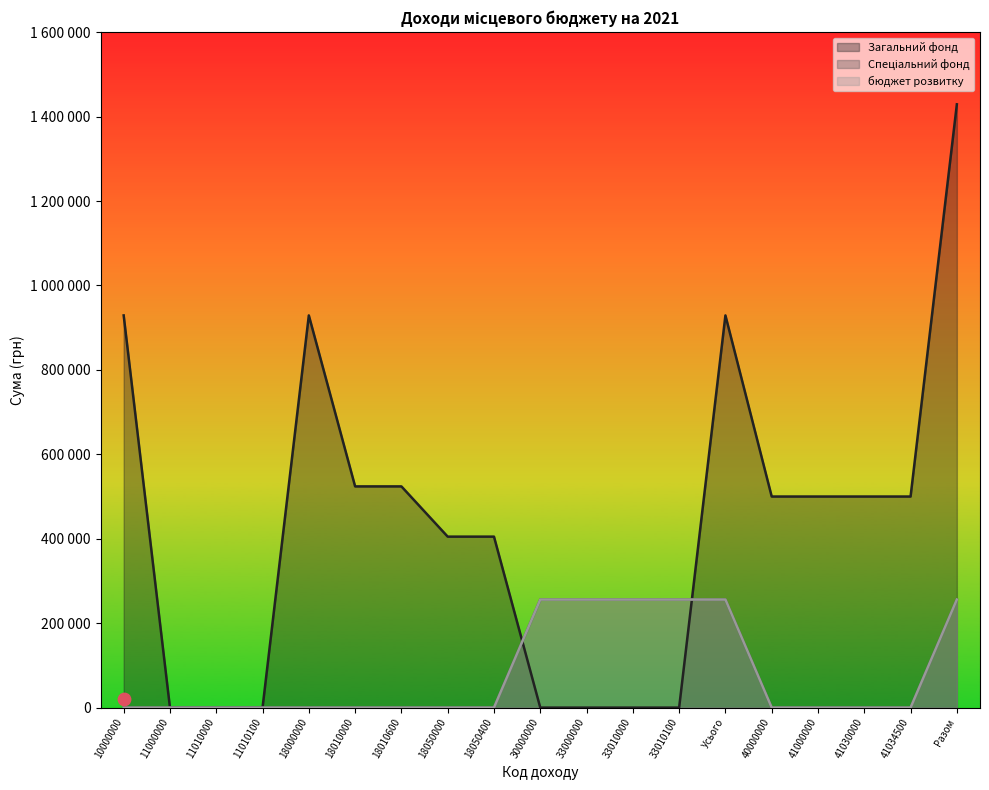

At which category is the sum across all series the highest?

Разом